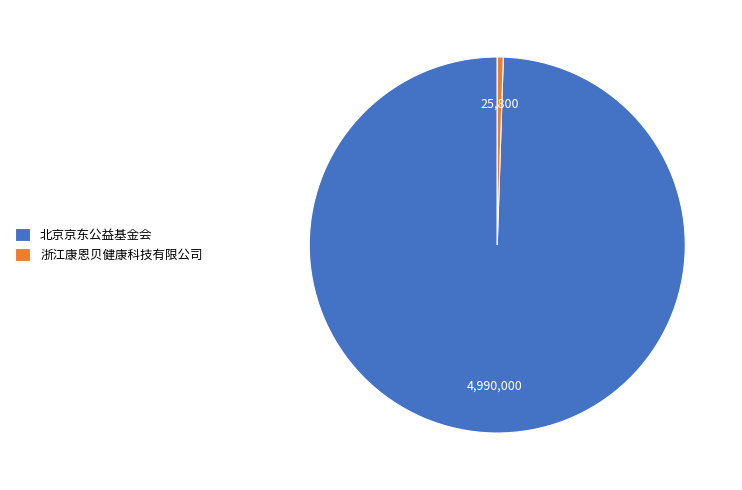

Does any single category account for the majority?

Yes